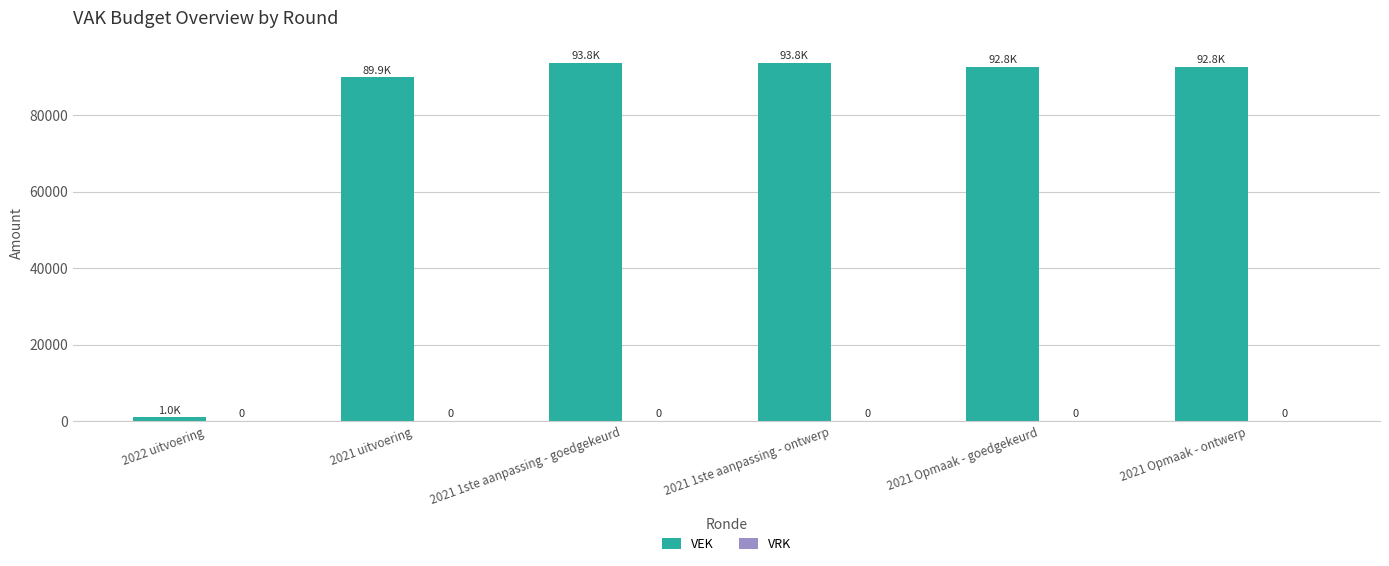

How many bars are there in total?

6